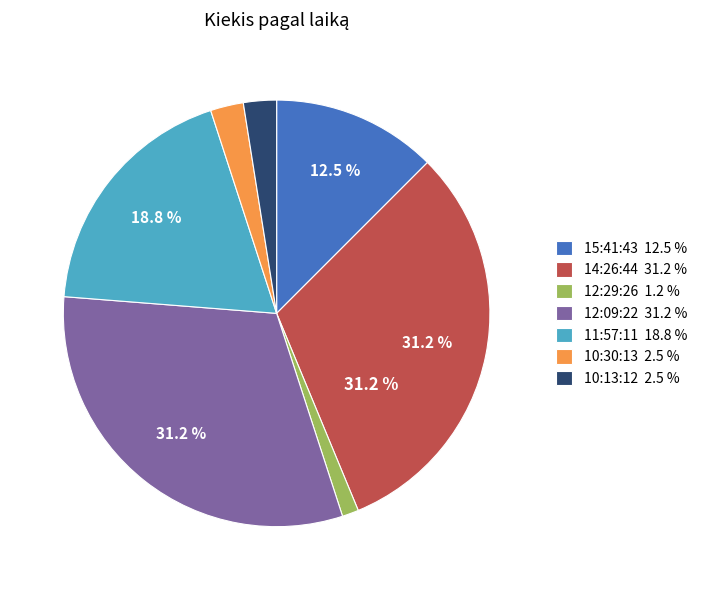

What portion of the pie excludes 12:09:22 31.2 %?

68.8%